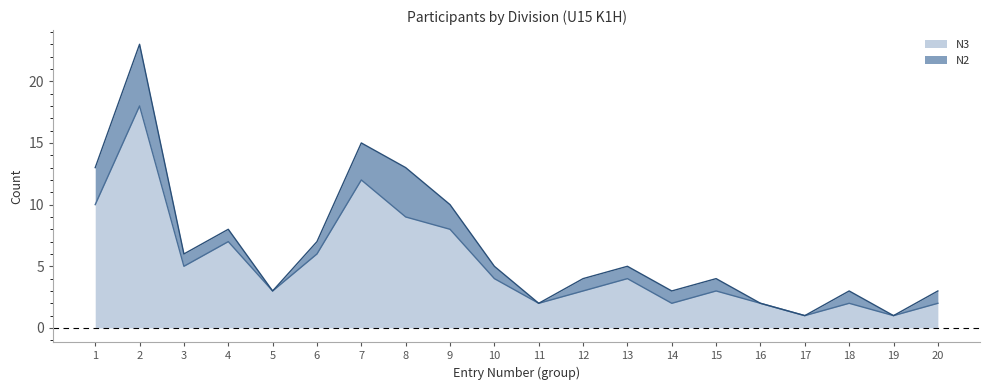

At which category does the data reach its first local peak?

2